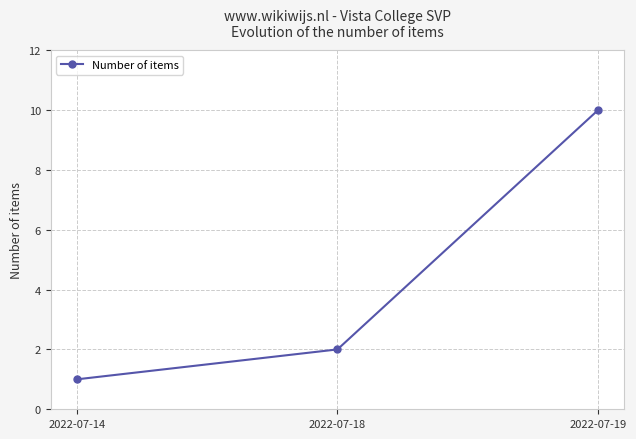

Between 2022-07-14 and 2022-07-19, which is larger?

2022-07-19